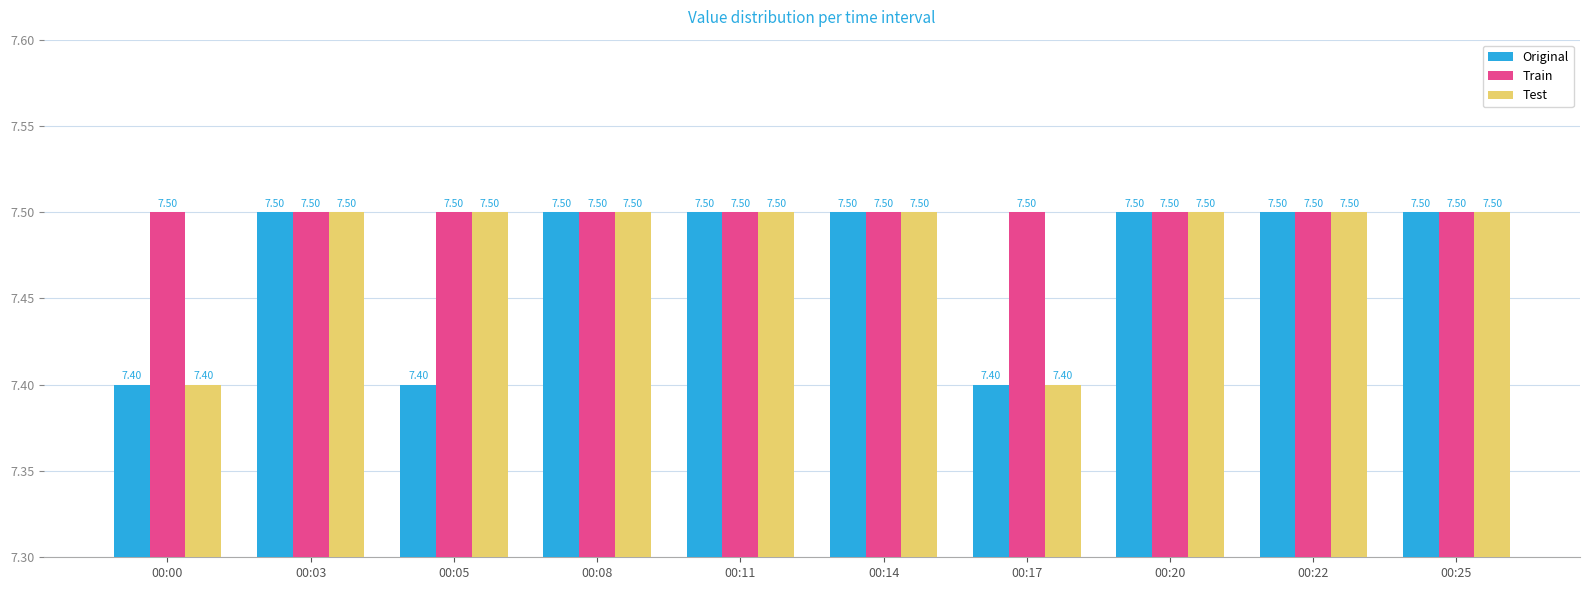

List the series in order of their overall mean, highest first.

Train, Test, Original